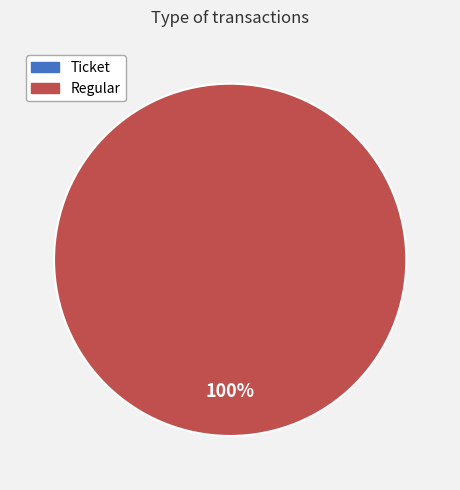

True or false: Regular accounts for 100% of the total.

True